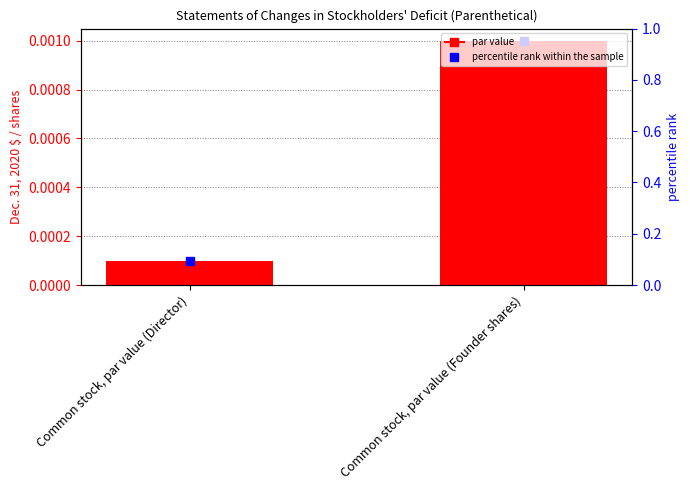

What position from the right is Common stock, par value (Director)?

2